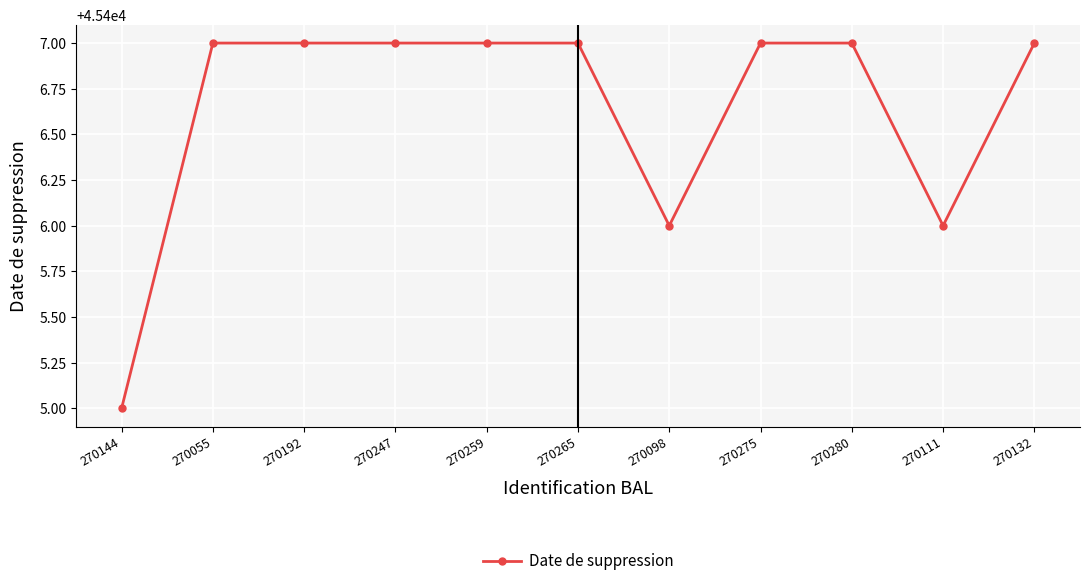

Does the chart have visible grid lines?

Yes